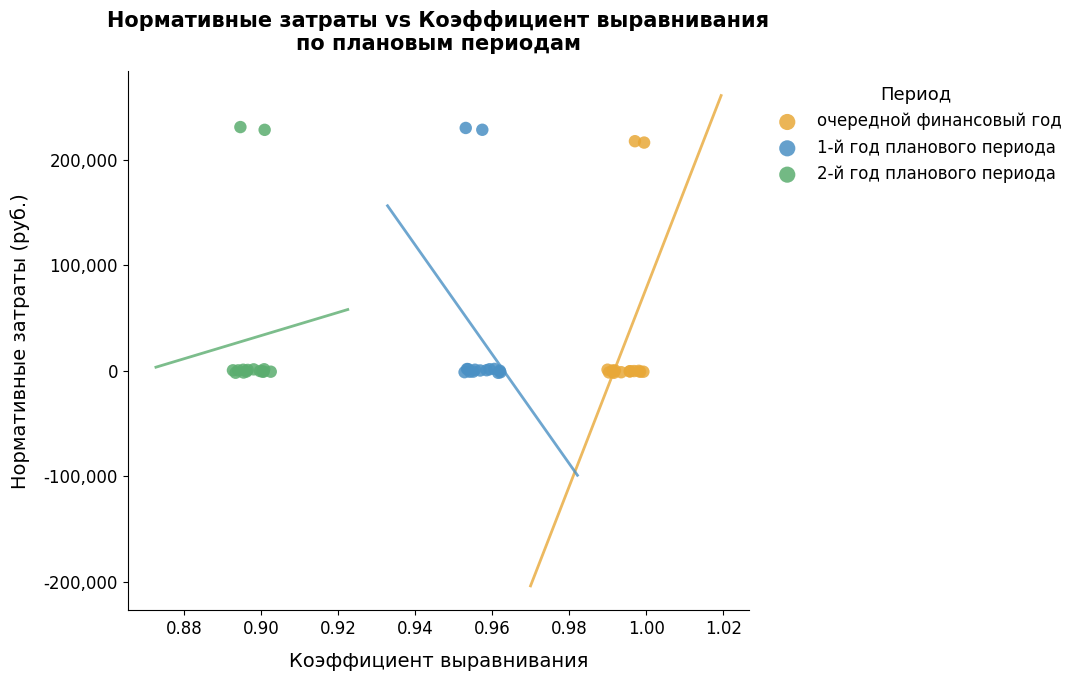

What are all the series names shown in the legend?

очередной финансовый год, 1-й год планового периода, 2-й год планового периода